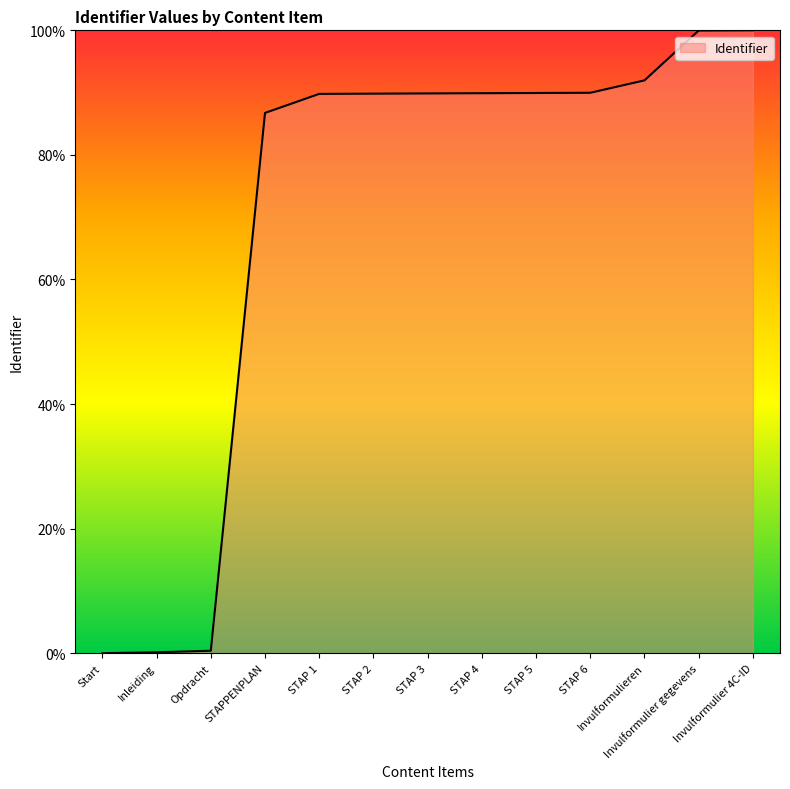

What is the greatest value displayed?

100.0